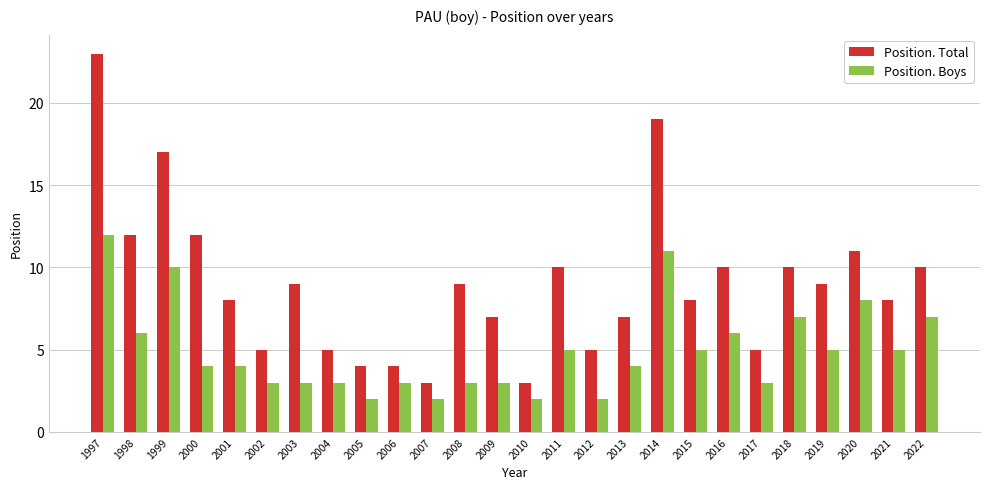

The value of Position. Boys at 2011 is 5. True or false?

True